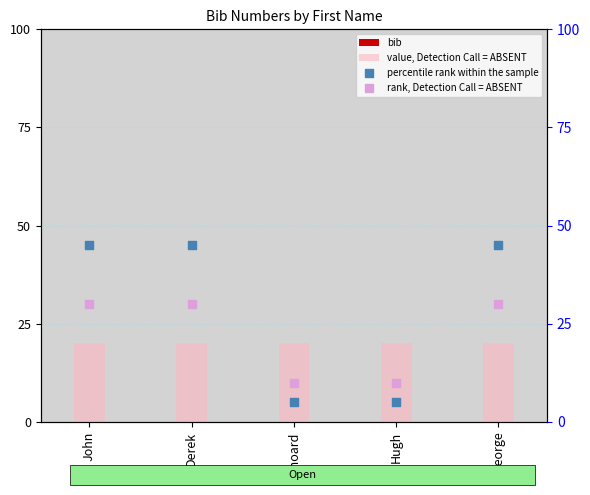

Which series has the largest total across all categories?

percentile rank within the sample